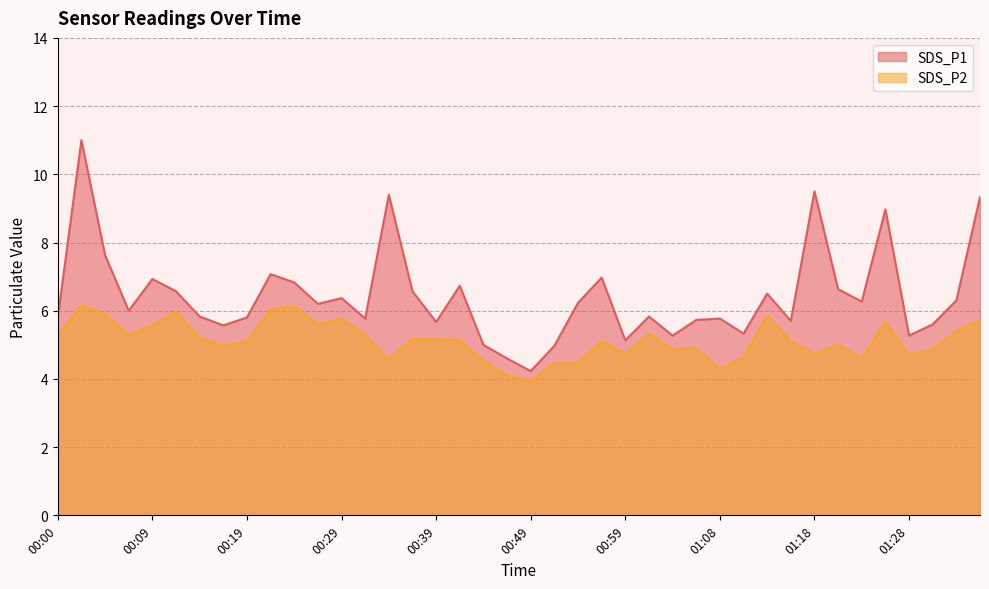

How many interior local valleys does the SDS_P2 series have?

11